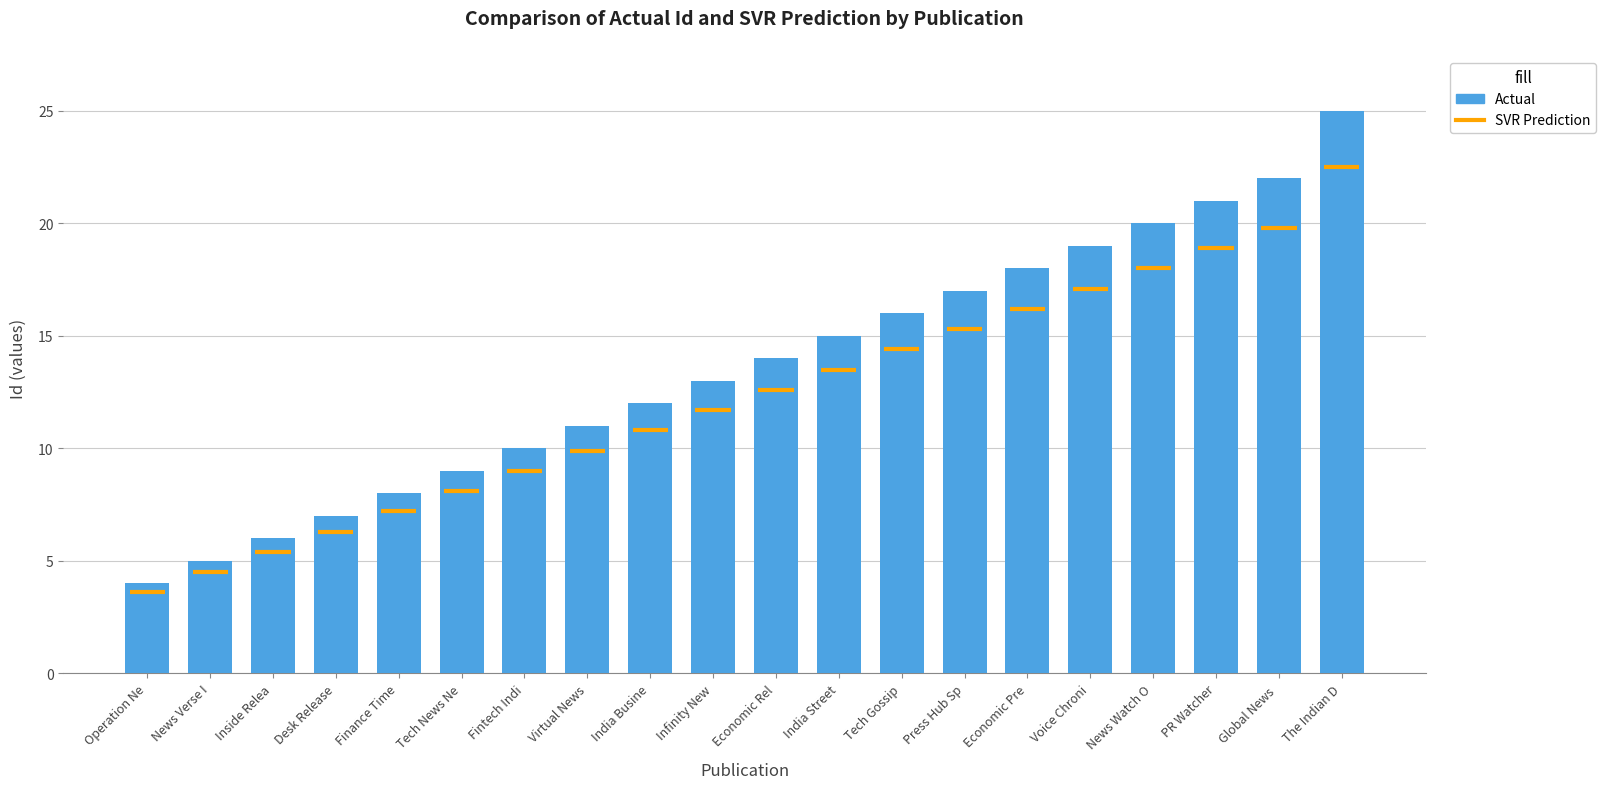

How many data points does each series have?

20